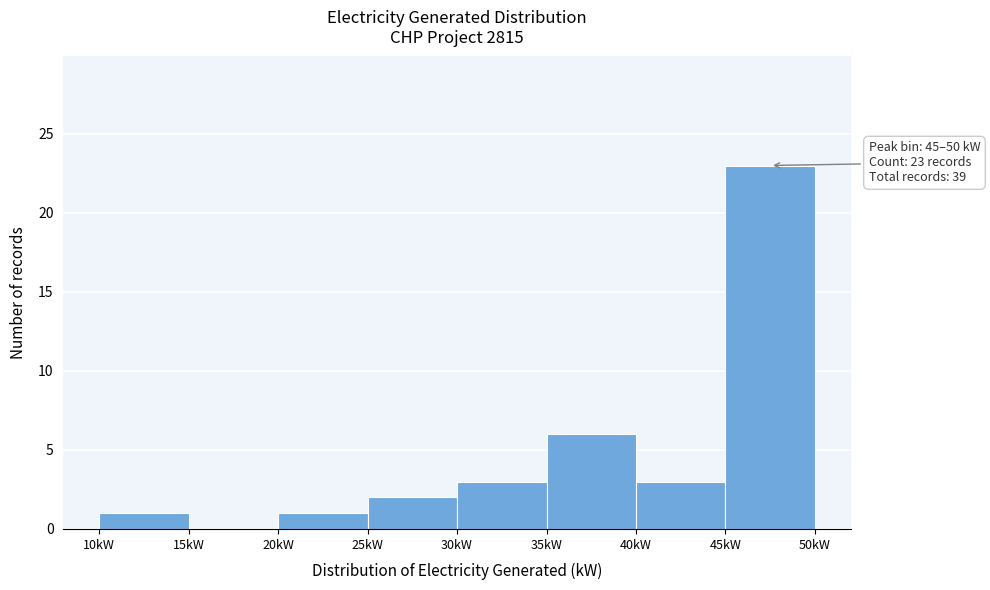

Over which range of the x-axis is the bar tallest?

45 to 50